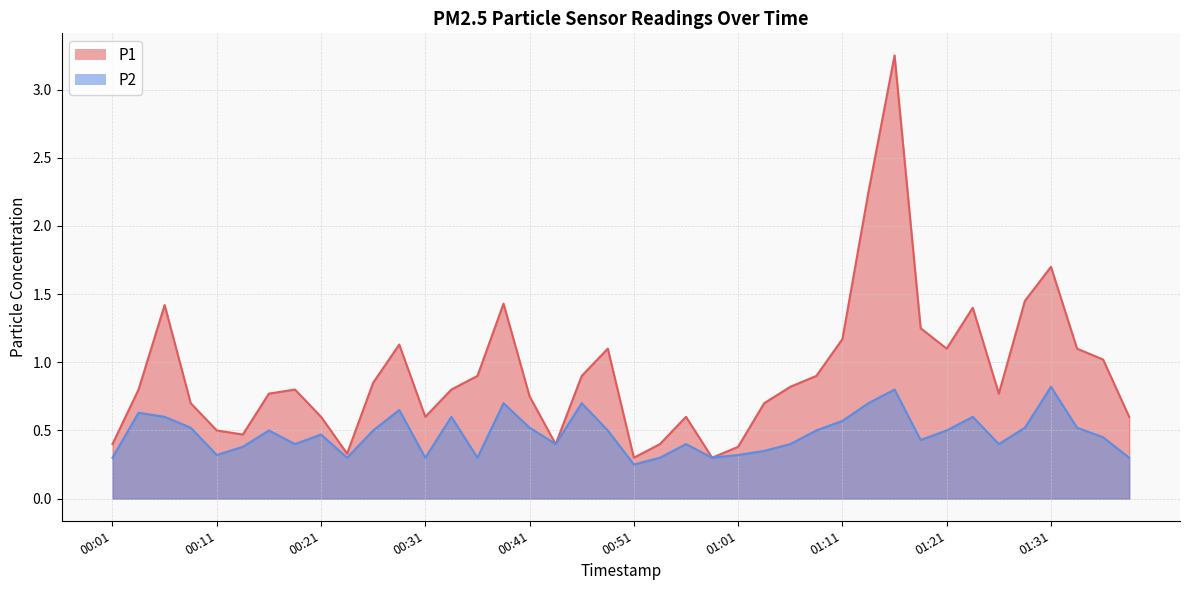

At which label does P1 reach its peak?

01:16